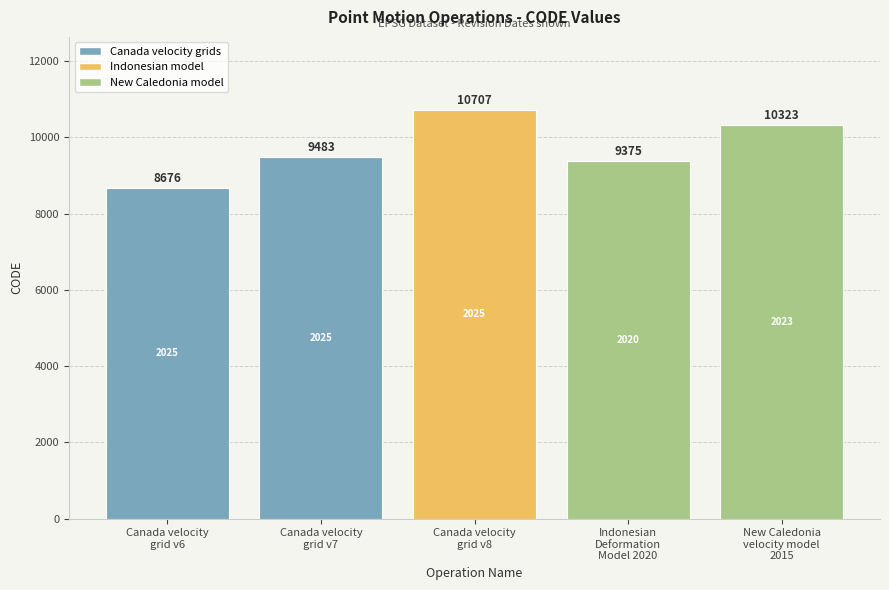

True or false: the data shows 10323 at New Caledonia
velocity model
2015.

True